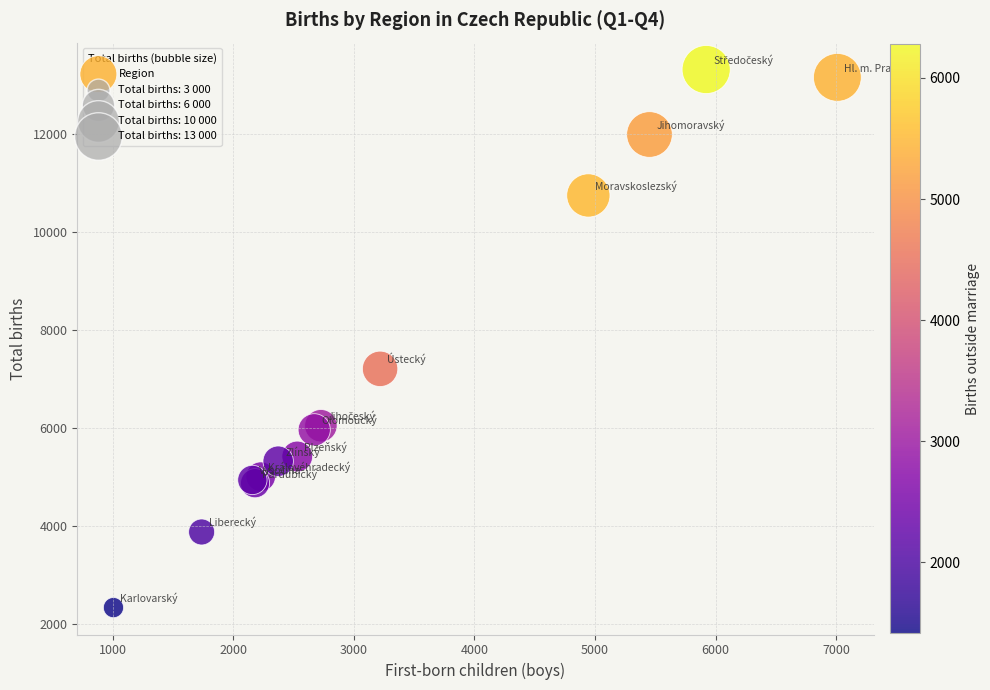

What Y value in the scatter plot is closest to 7825?

7208